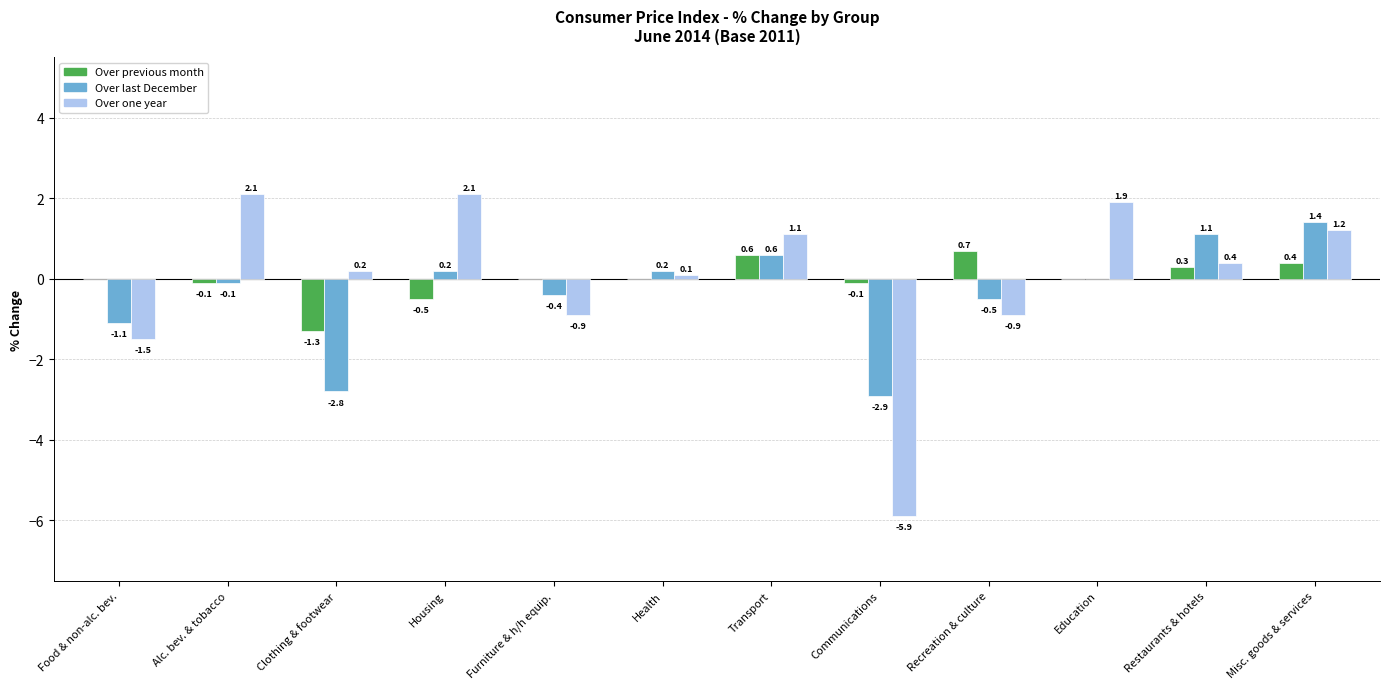

Is the value of Over last December at Clothing & footwear greater than the value of Over one year at Recreation & culture?

No